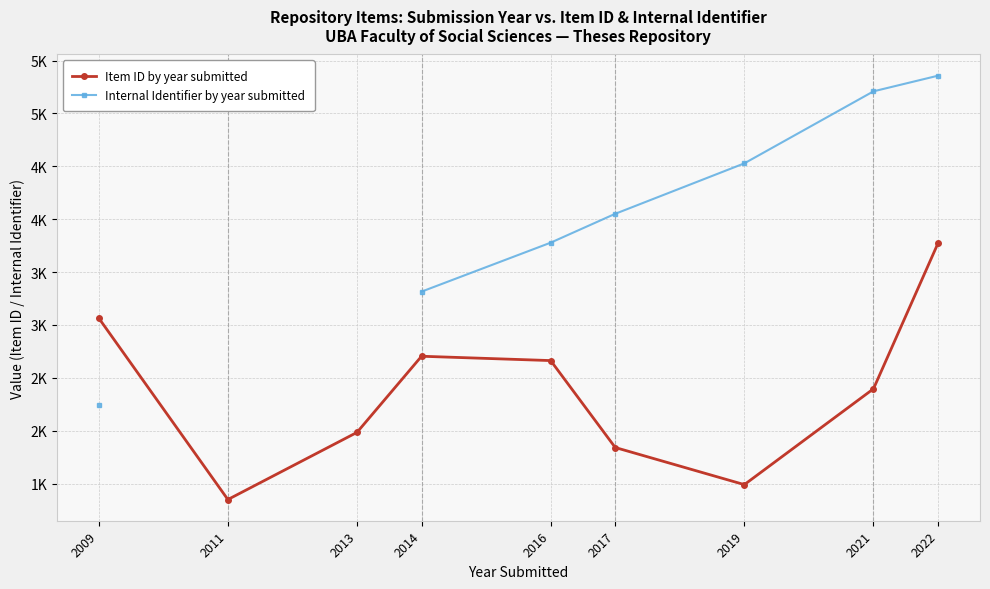

At which label does Internal Identifier by year submitted first exceed 3778?

2017